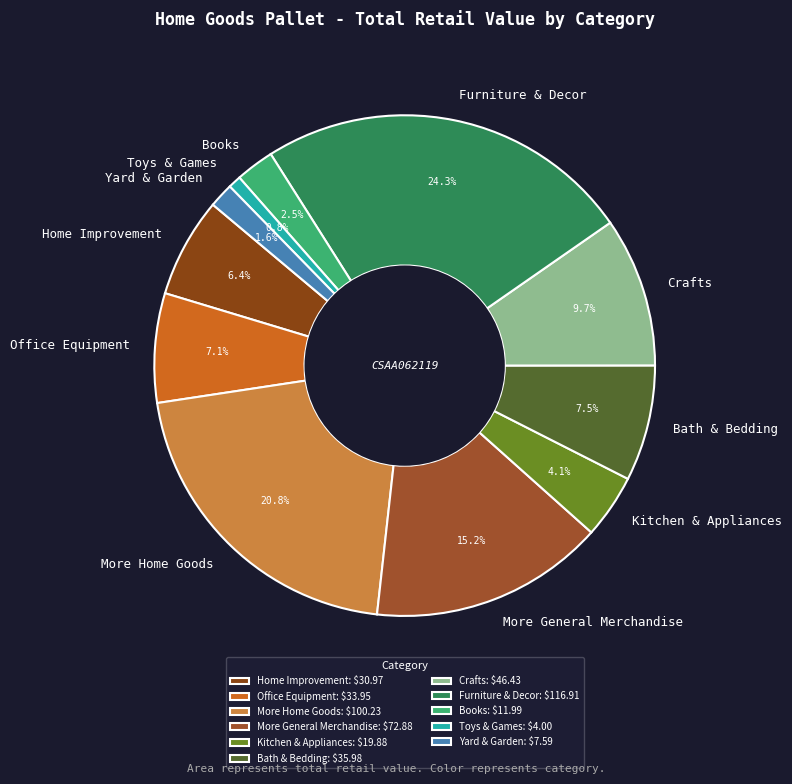

Is there a majority slice in this chart?

No